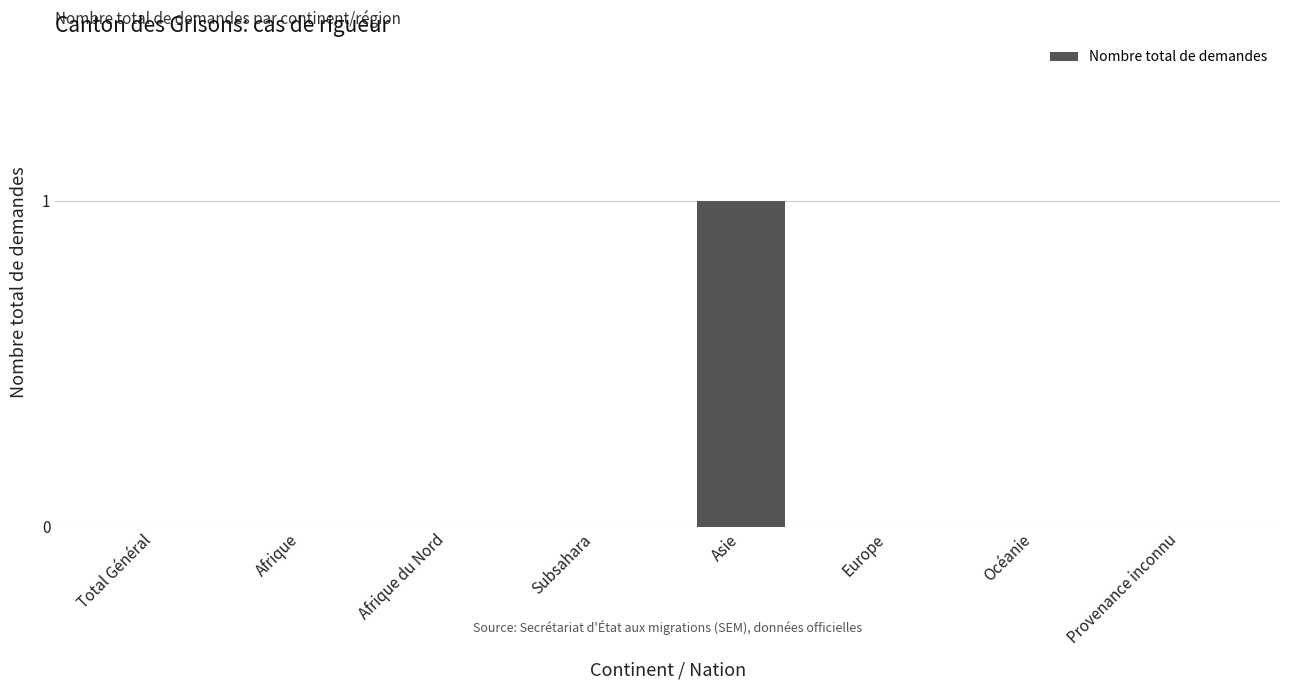

Which label corresponds to the largest value in the chart?

Asie